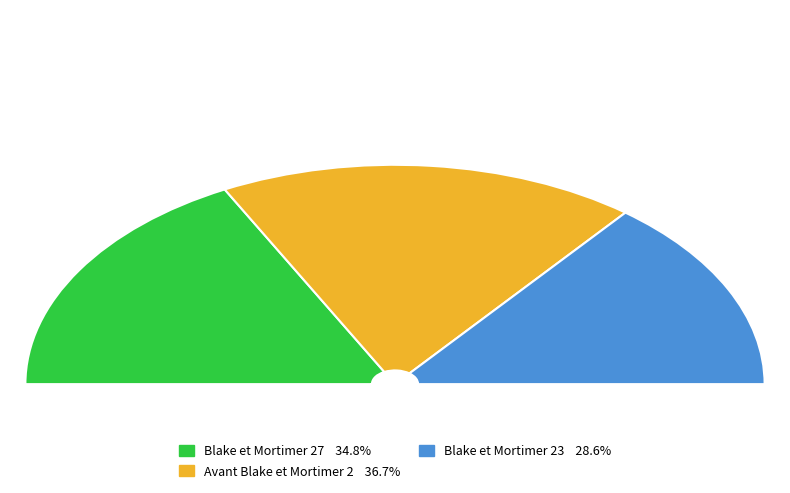

To the nearest percent, what is the combined percentage of Blake et Mortimer 27 and Blake et Mortimer 23?

63%